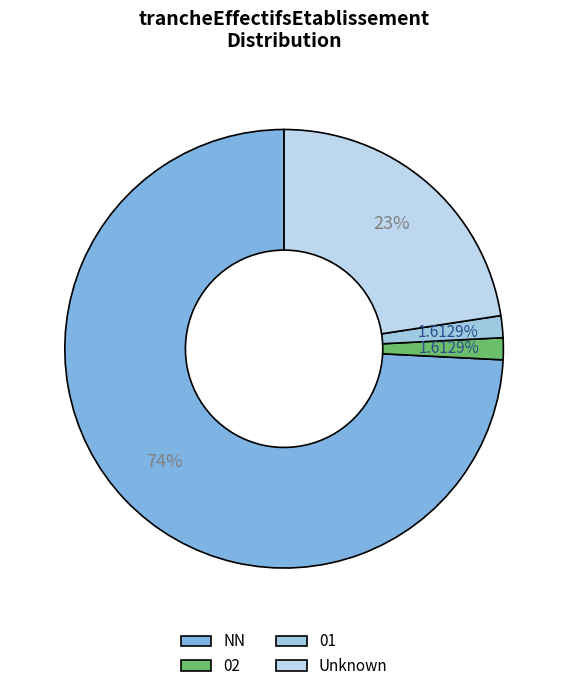

Does NN represent more than half of the total?

Yes